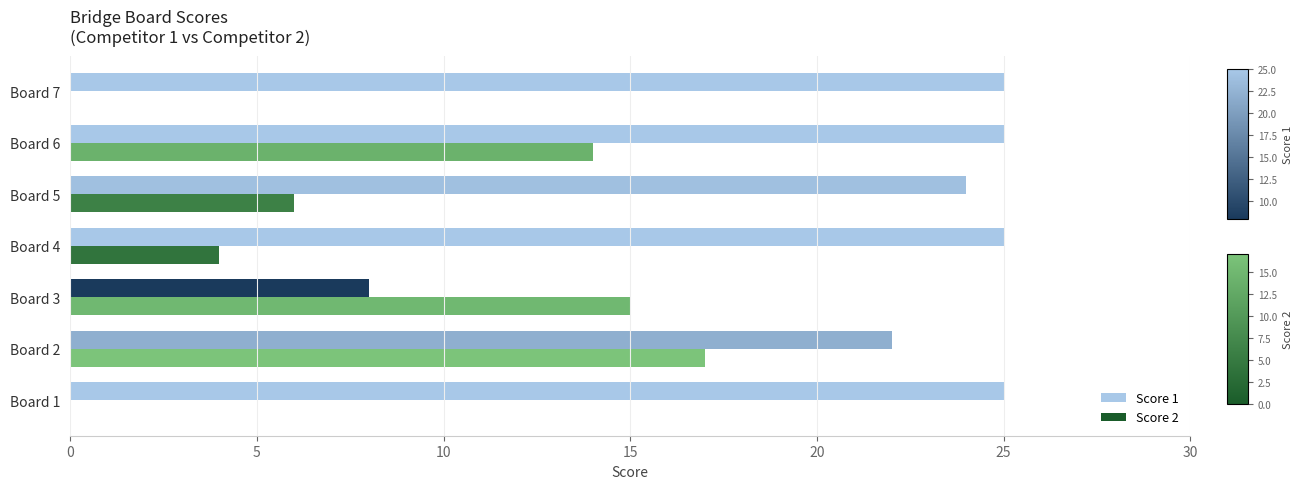

Which series changed the most between Board 5 and Board 7?

Score 2